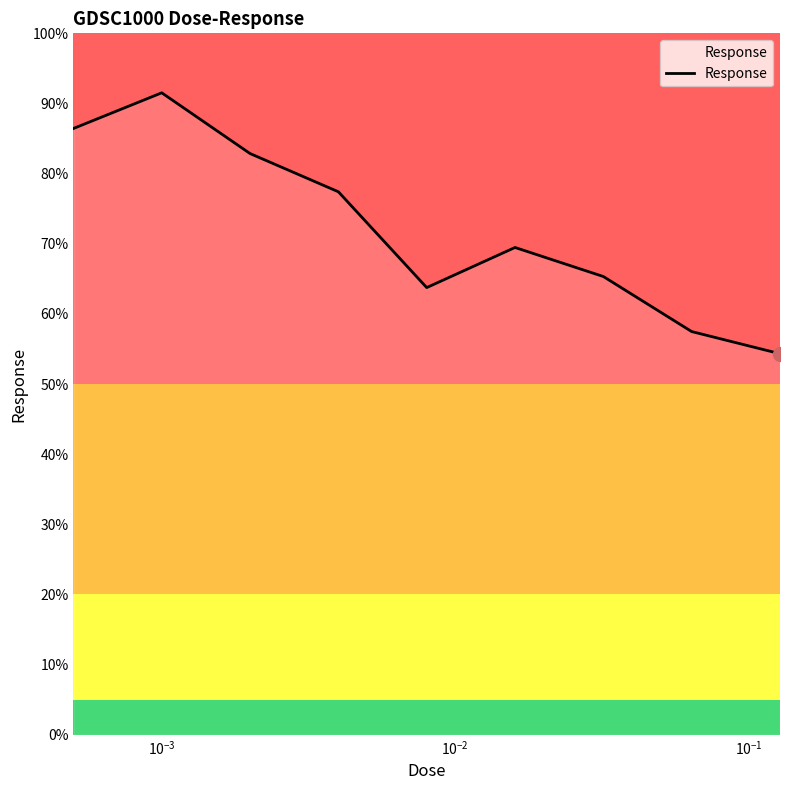

How many distinct data groups are displayed?

1